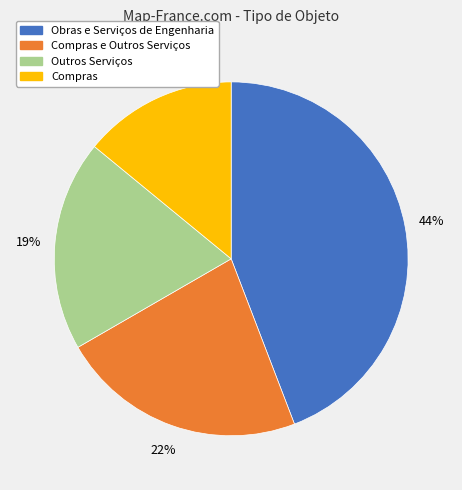

To the nearest percent, what is the difference between the largest and smallest slice percentages?

30%